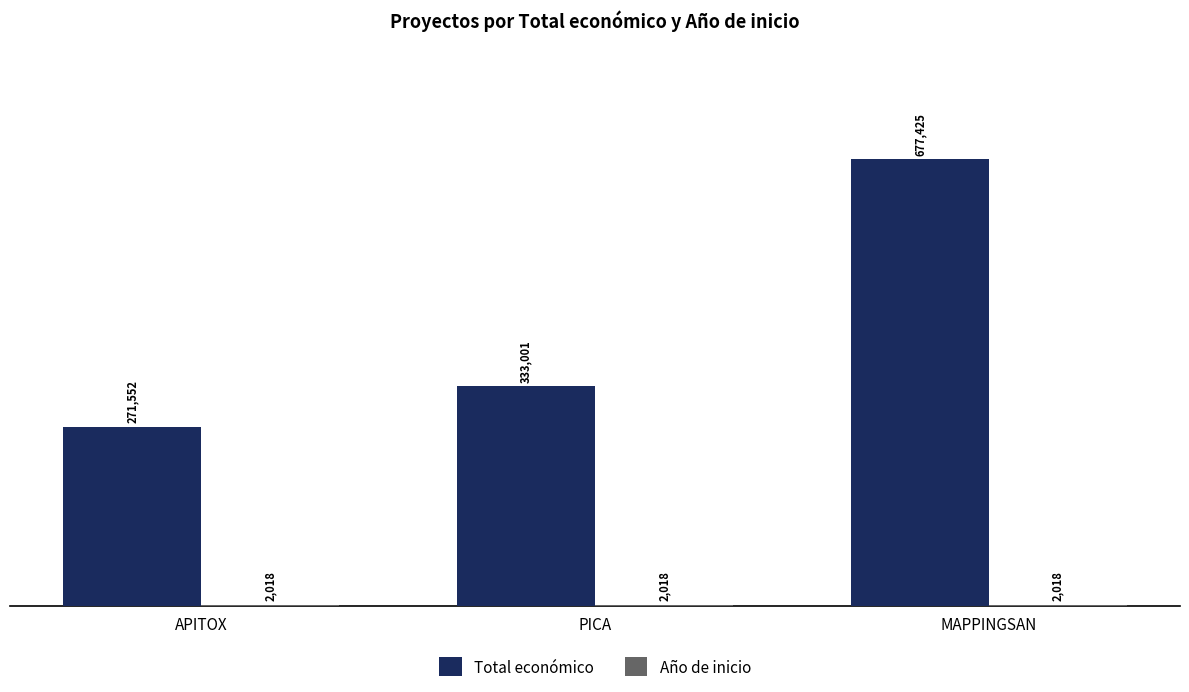

How many groups of bars are there?

3